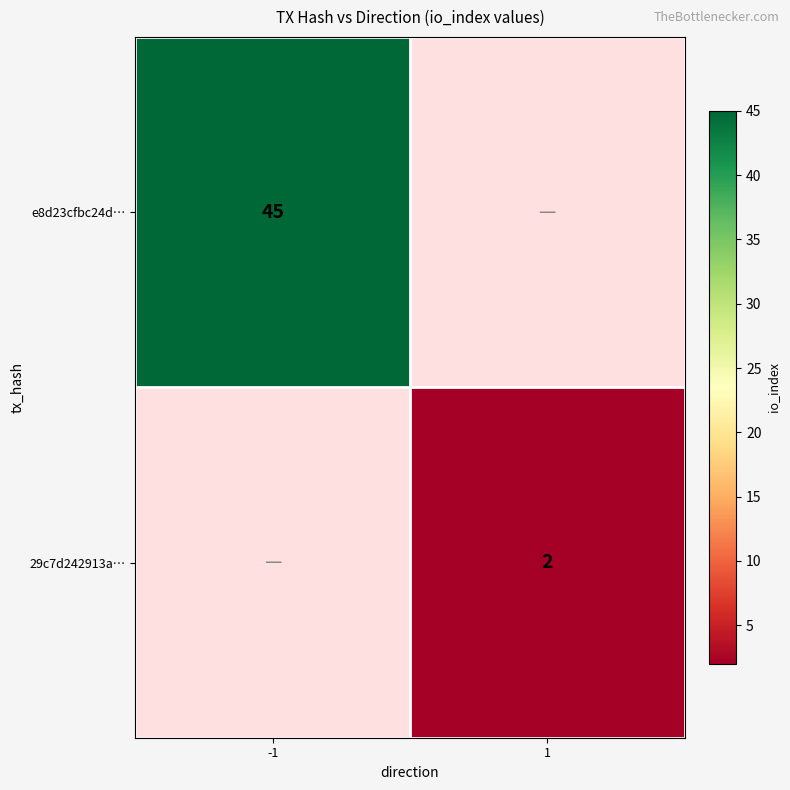

Count the number of categories in the chart.

2